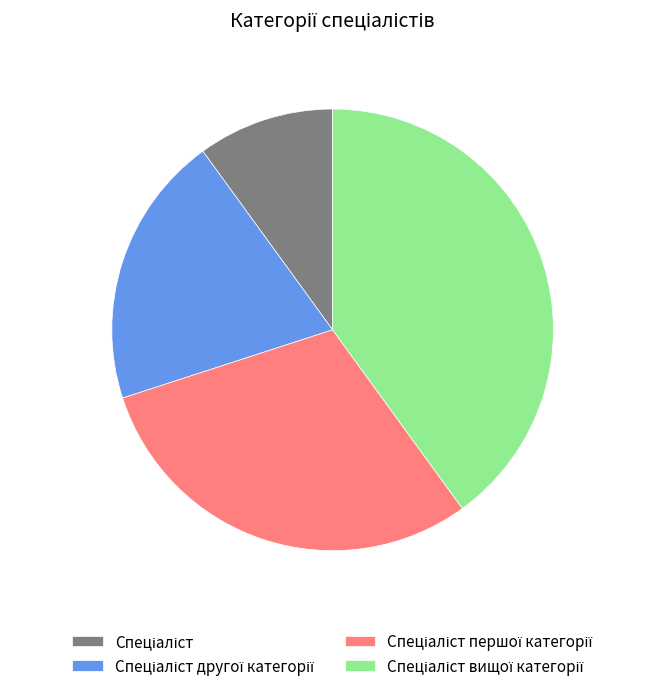

Does any single category account for the majority?

No